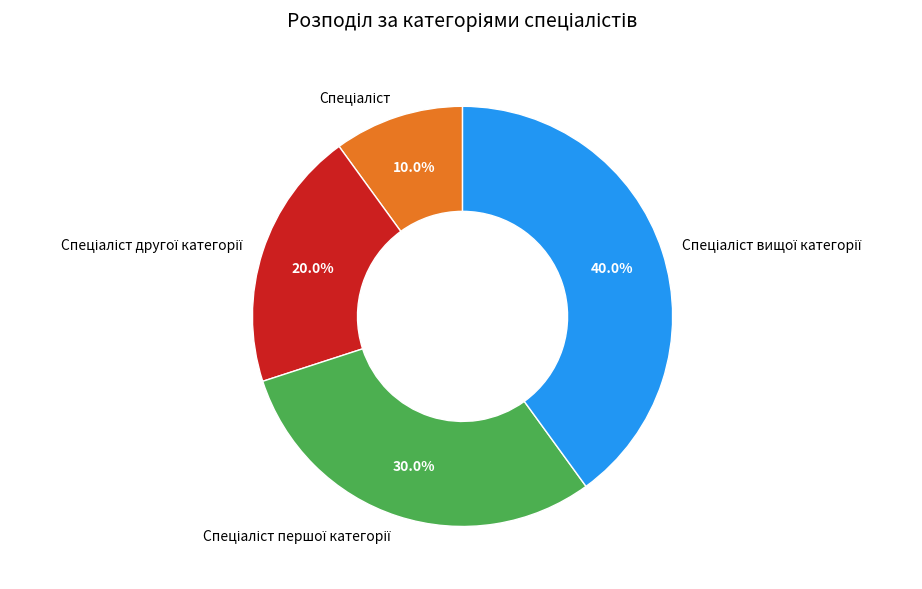

Is there a majority slice in this chart?

No